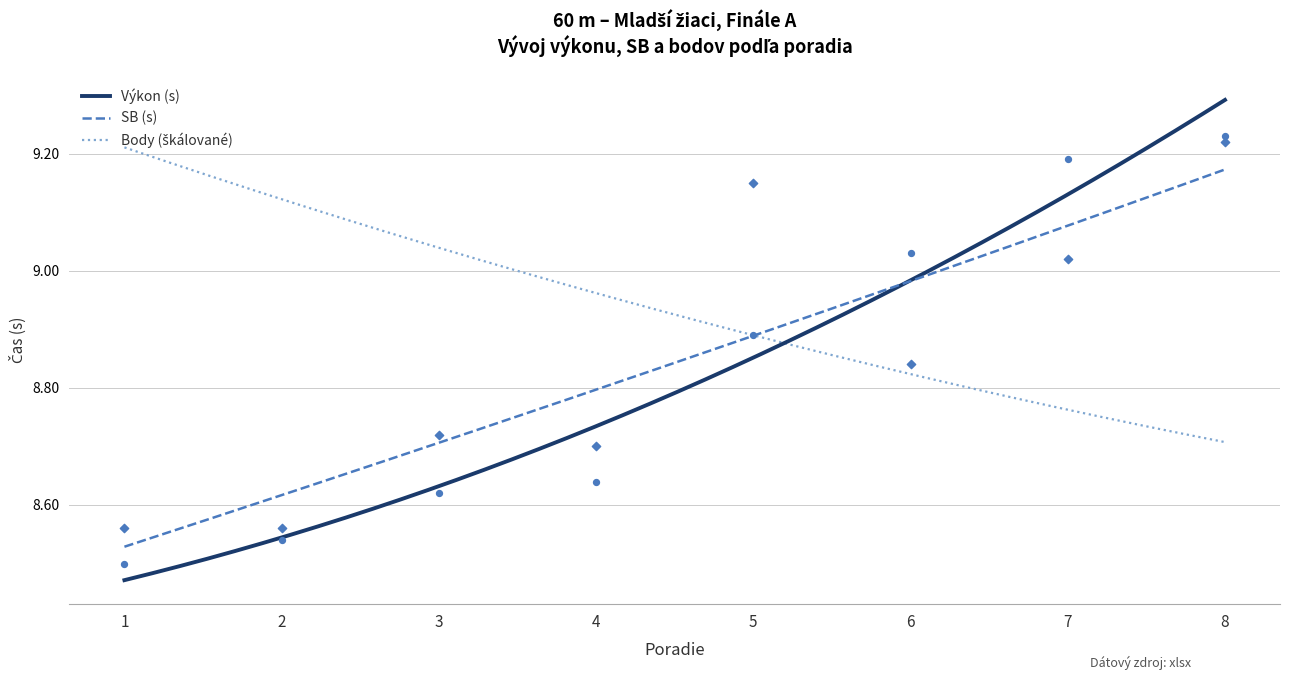

Which series has the largest total across all categories?

SB